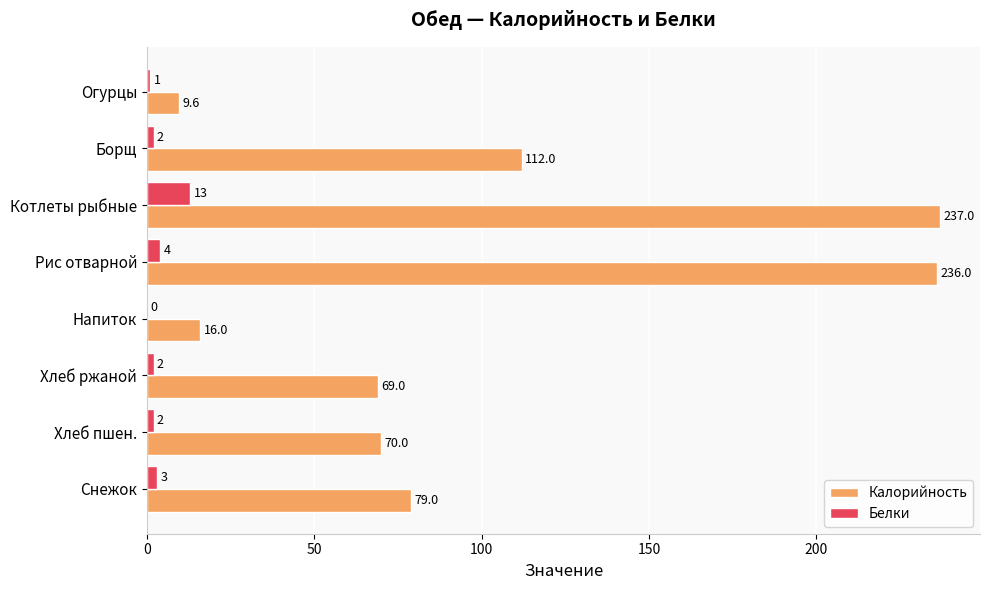

What is the sum of the Калорийность values at Хлеб пшен. and Борщ?

182.0